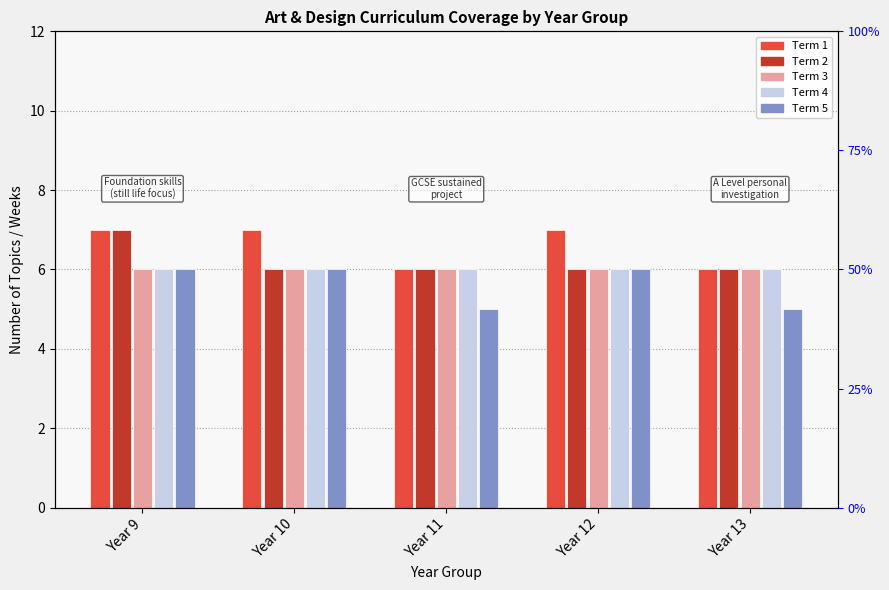

Does the chart contain stacked bars?

No